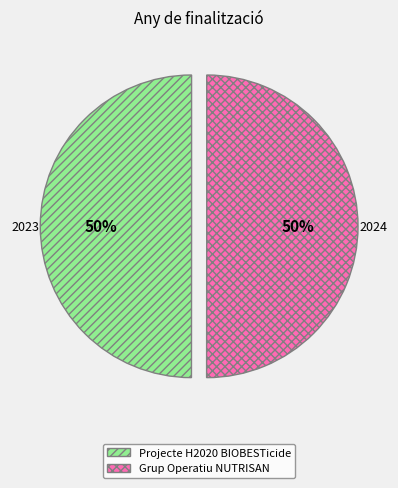

True or false: Grup Operatiu NUTRISAN accounts for 64% of the total.

False